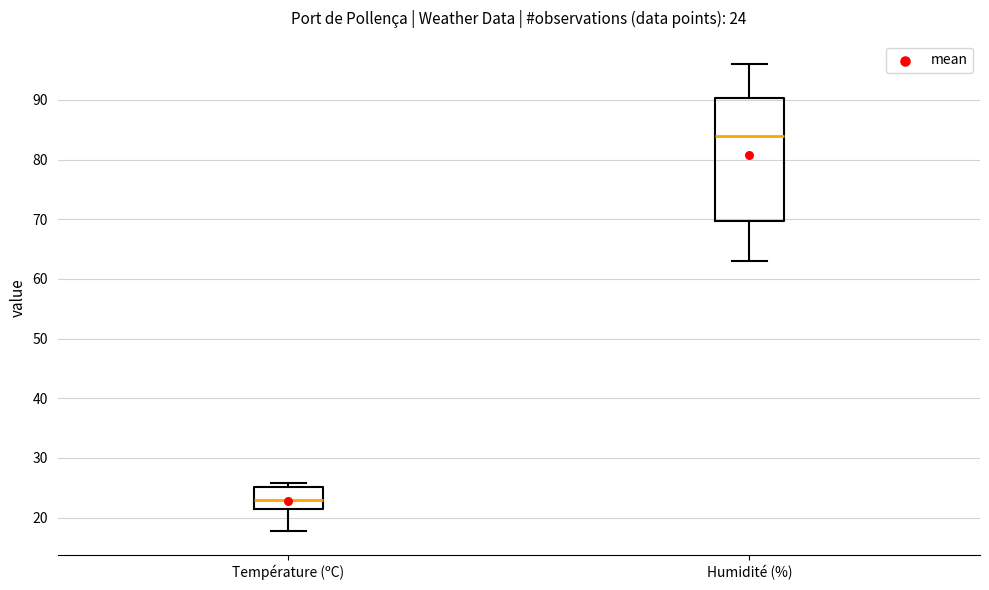

Which box is the tallest, from its lower edge to its upper edge?

Humidité (%)